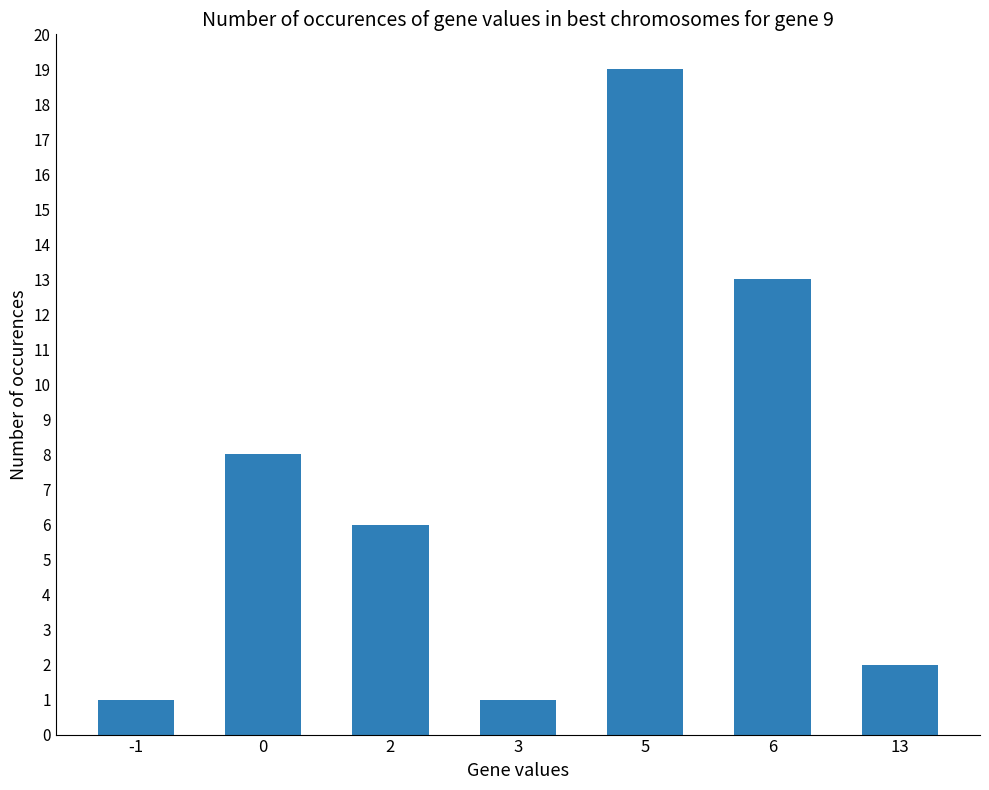

What is the value of the 4th bar from the left?

1